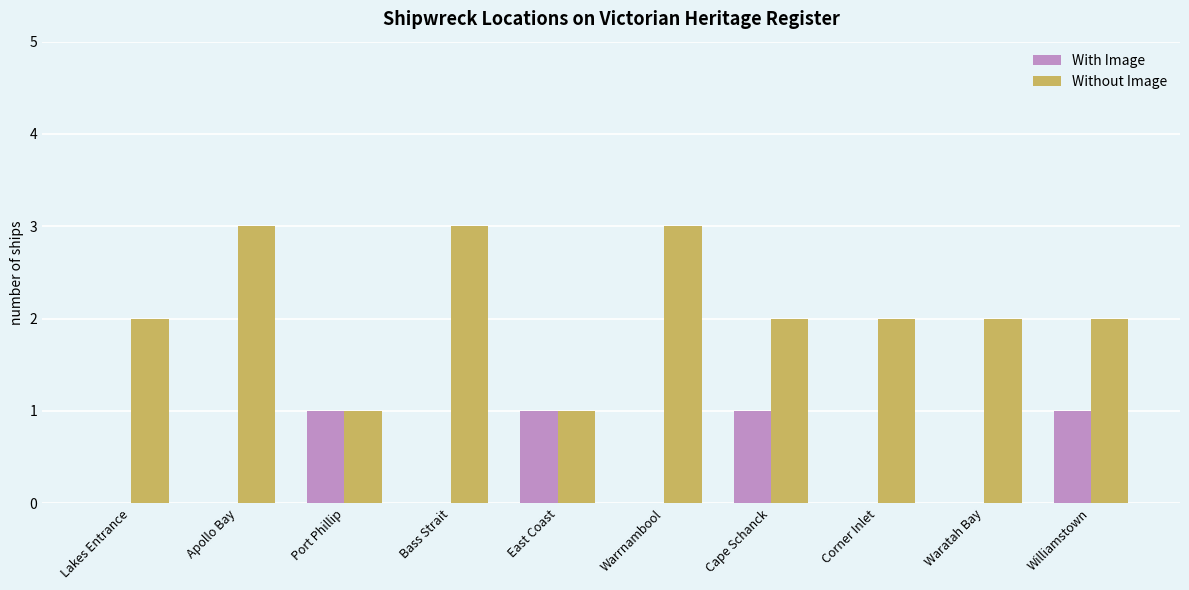

Which series has the largest total across all categories?

Without Image